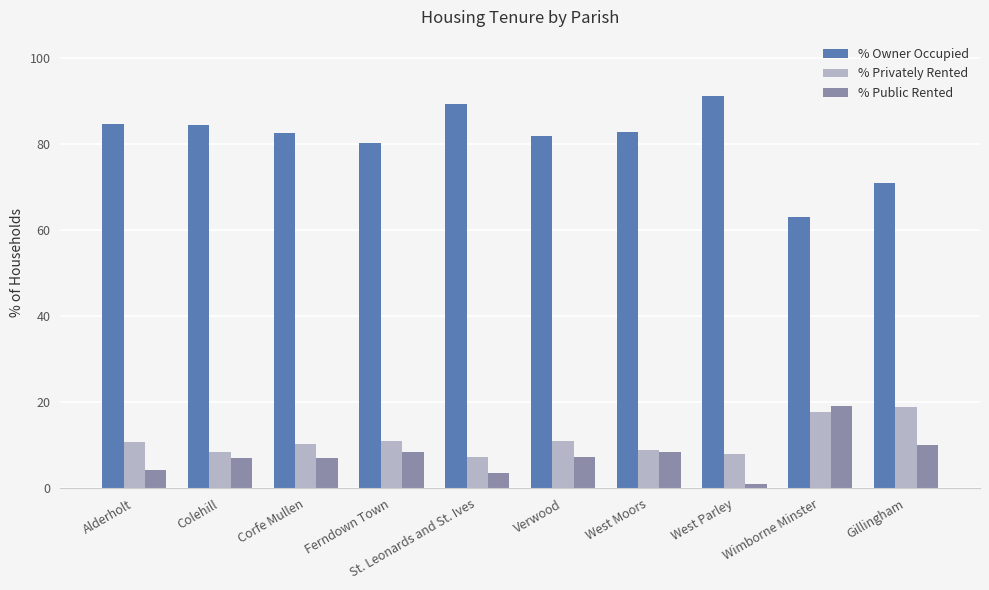

The % Public Rented series shows 8.4 at West Moors. True or false?

True